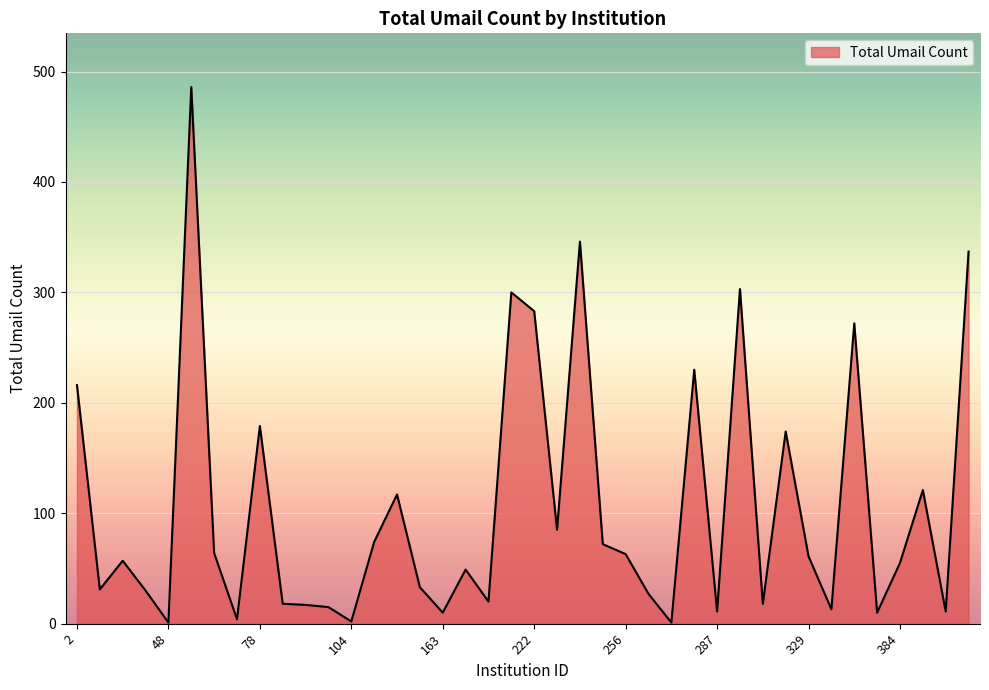

What is the maximum value shown in the chart?

486